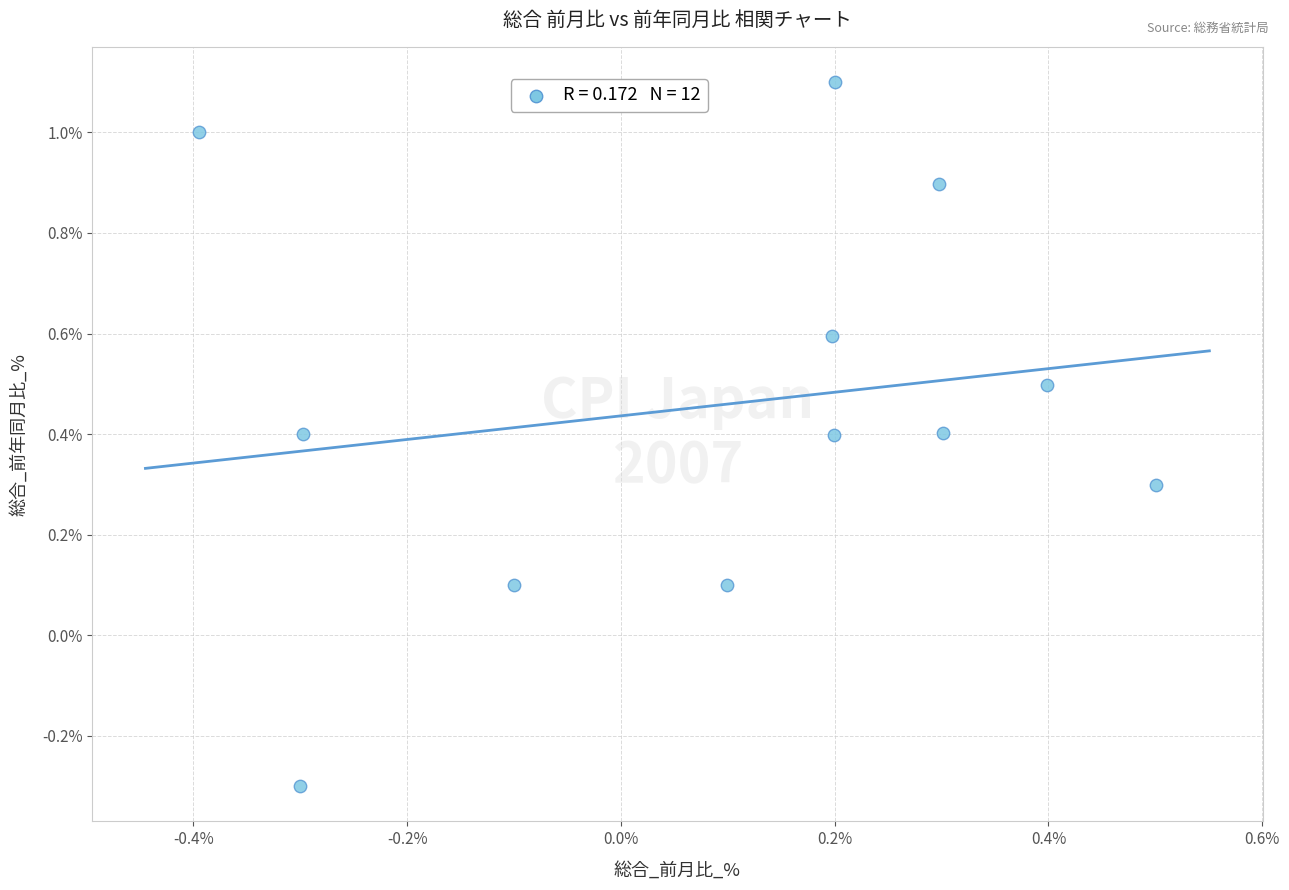

What is the range of Y values (max minus min)?

1.4